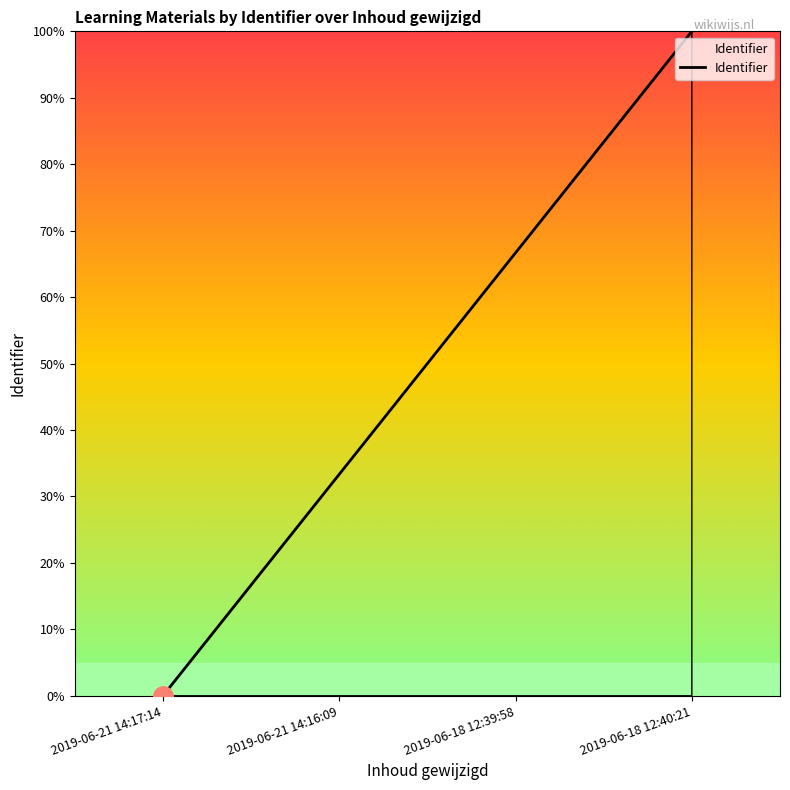

The value at 2019-06-21 14:16:09 is 33.3. True or false?

True